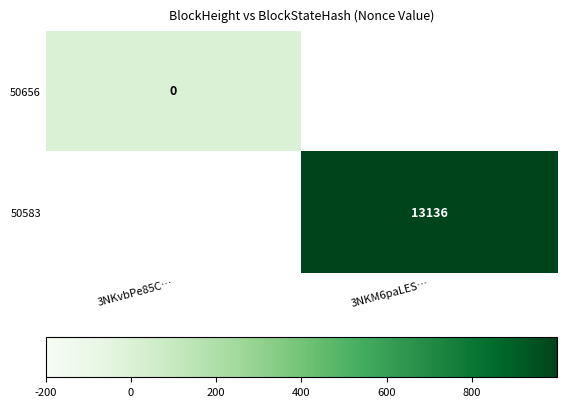

Is the value of 50656 at 3NKvbPe85C… greater than the value of 50583 at 3NKM6paLES…?

No